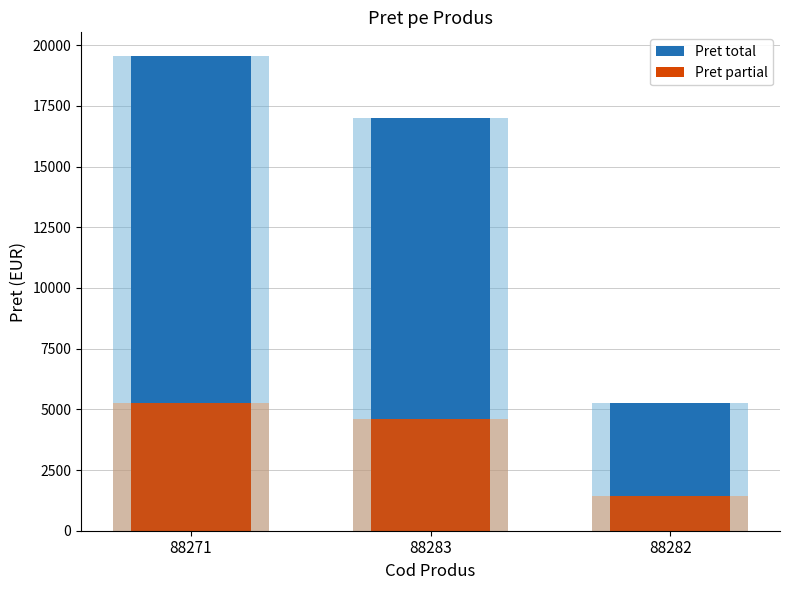

Where does the Pret (fractiune) series first go above 4591?

88271